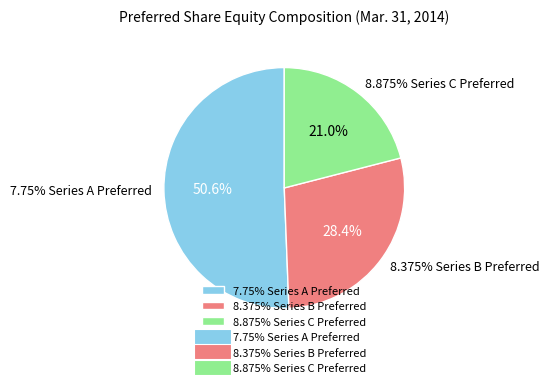

Combined, what portion of the pie is 8.875% Series C Preferred and 7.75% Series A Preferred?

71.6%